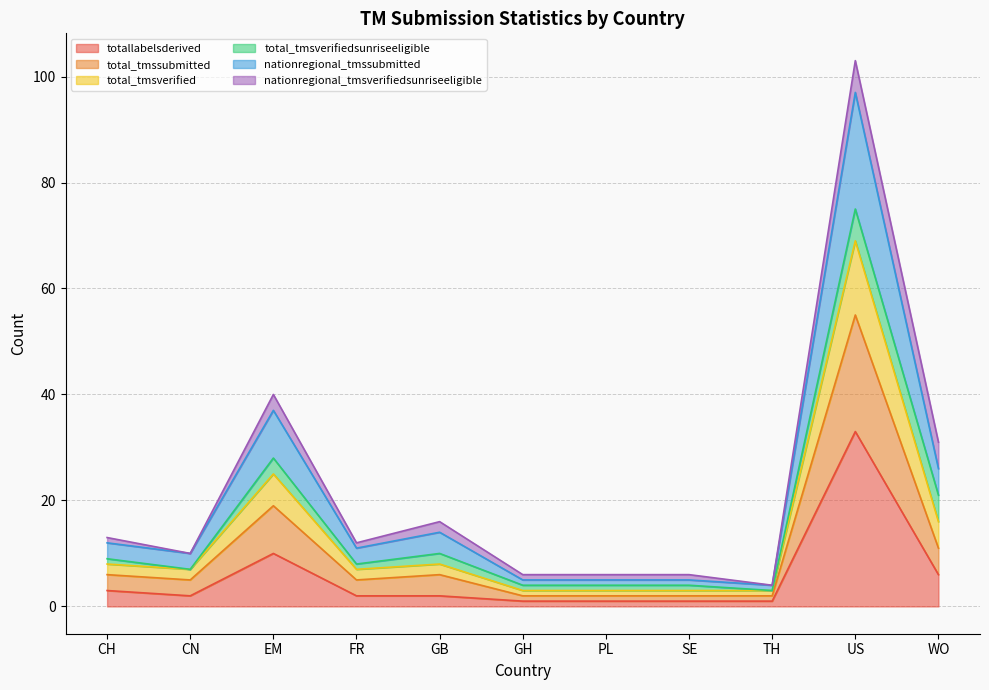

Which has a higher value, GB or PL?

GB